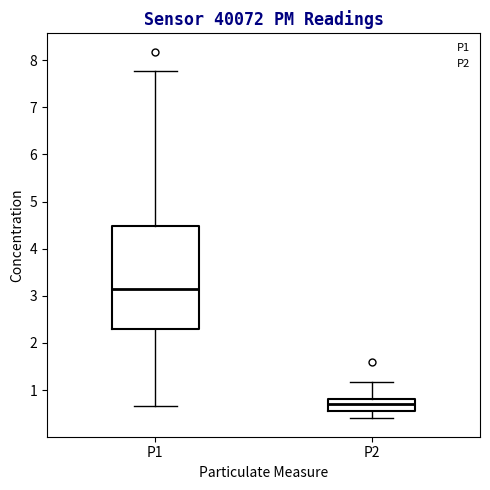

Where is the upper edge of the box for P1 on the y-axis? The values are not printed on the chart, so give them approximately, as read against the axis.

4.5